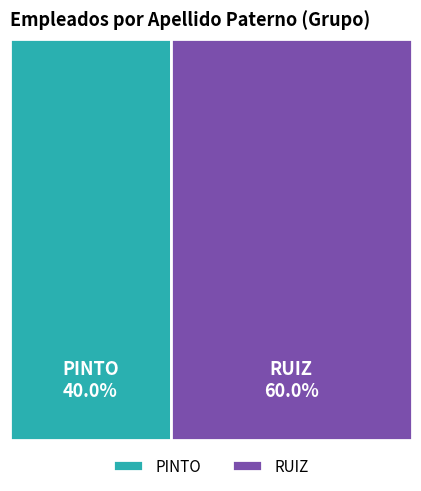

Is RUIZ the majority of the pie?

Yes